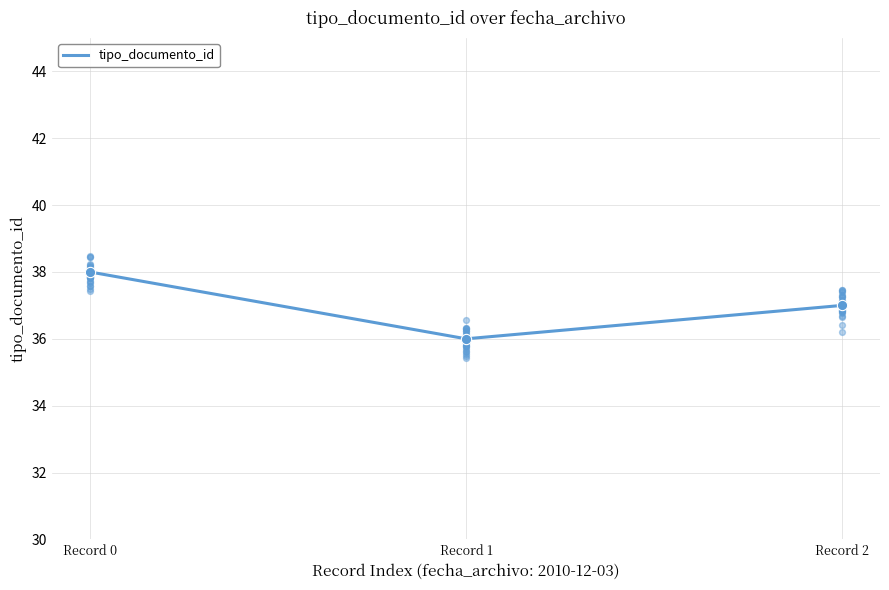

What is the change in value from Record 0 to Record 1?

-2